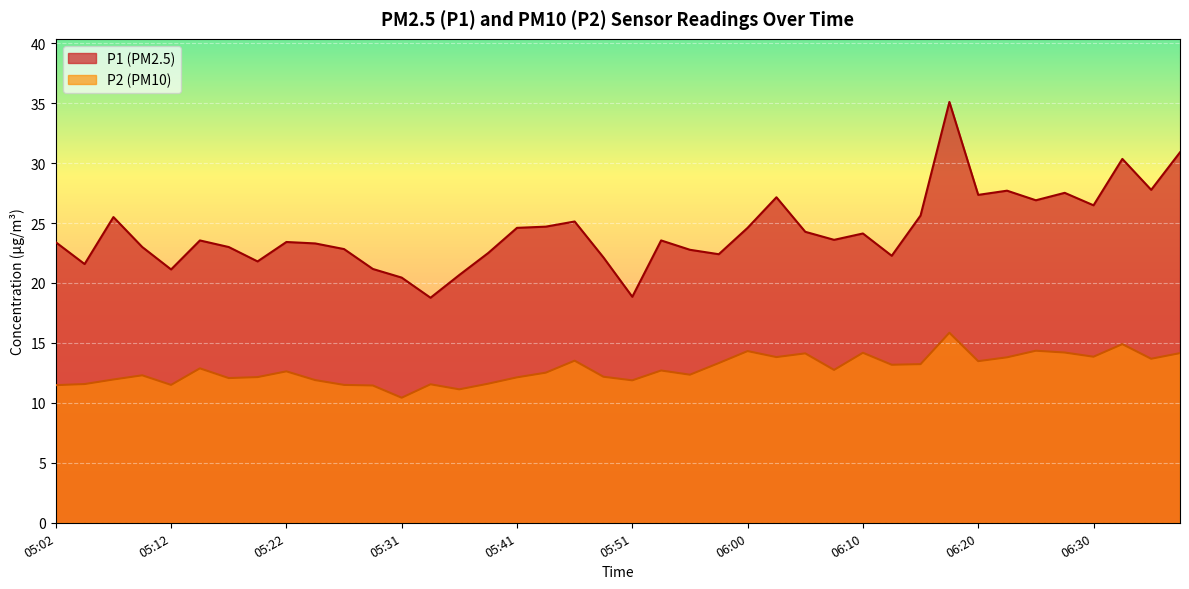

At which label does P1 reach its peak?

06:17